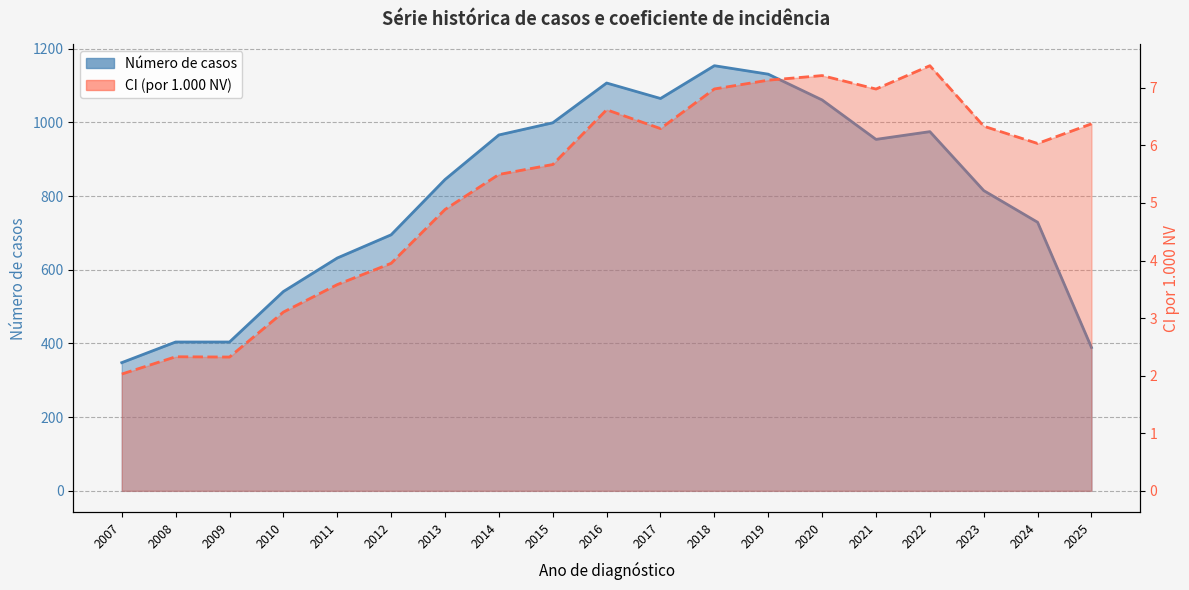

Which series has the widest spread of values?

Número de casos